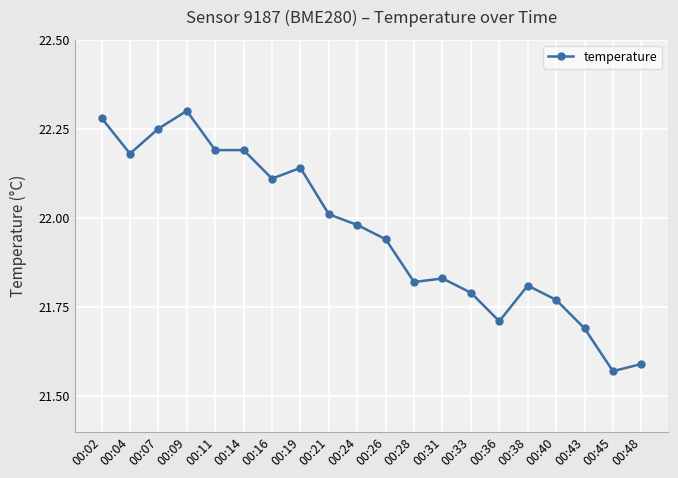

At which category does the data reach its first local peak?

00:09